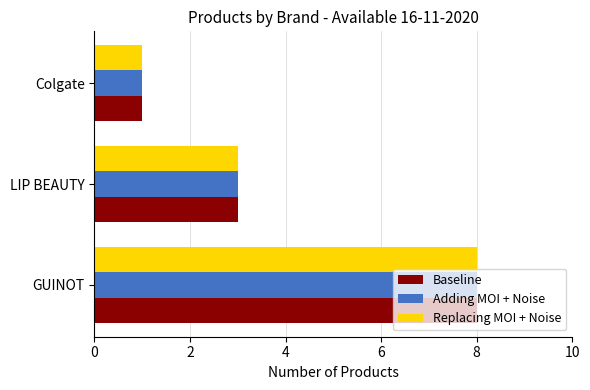

What are all the series names shown in the legend?

Baseline, Adding MOI + Noise, Replacing MOI + Noise